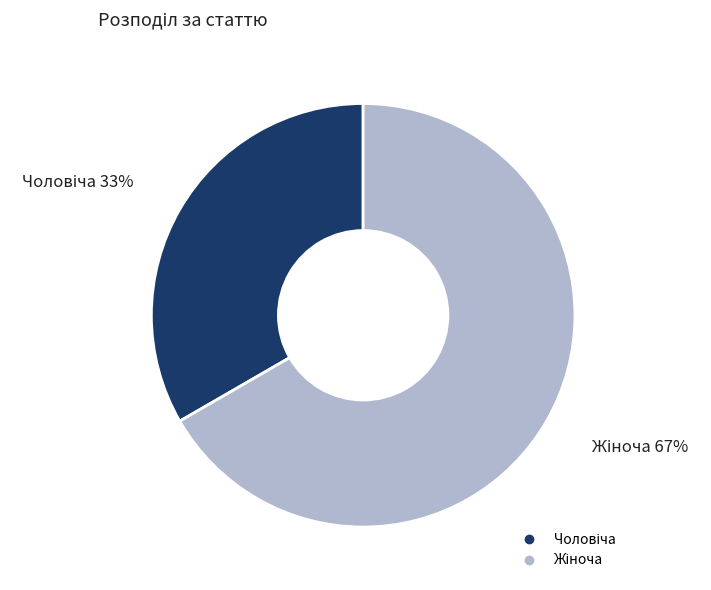

To the nearest percent, what is the average slice percentage?

50%